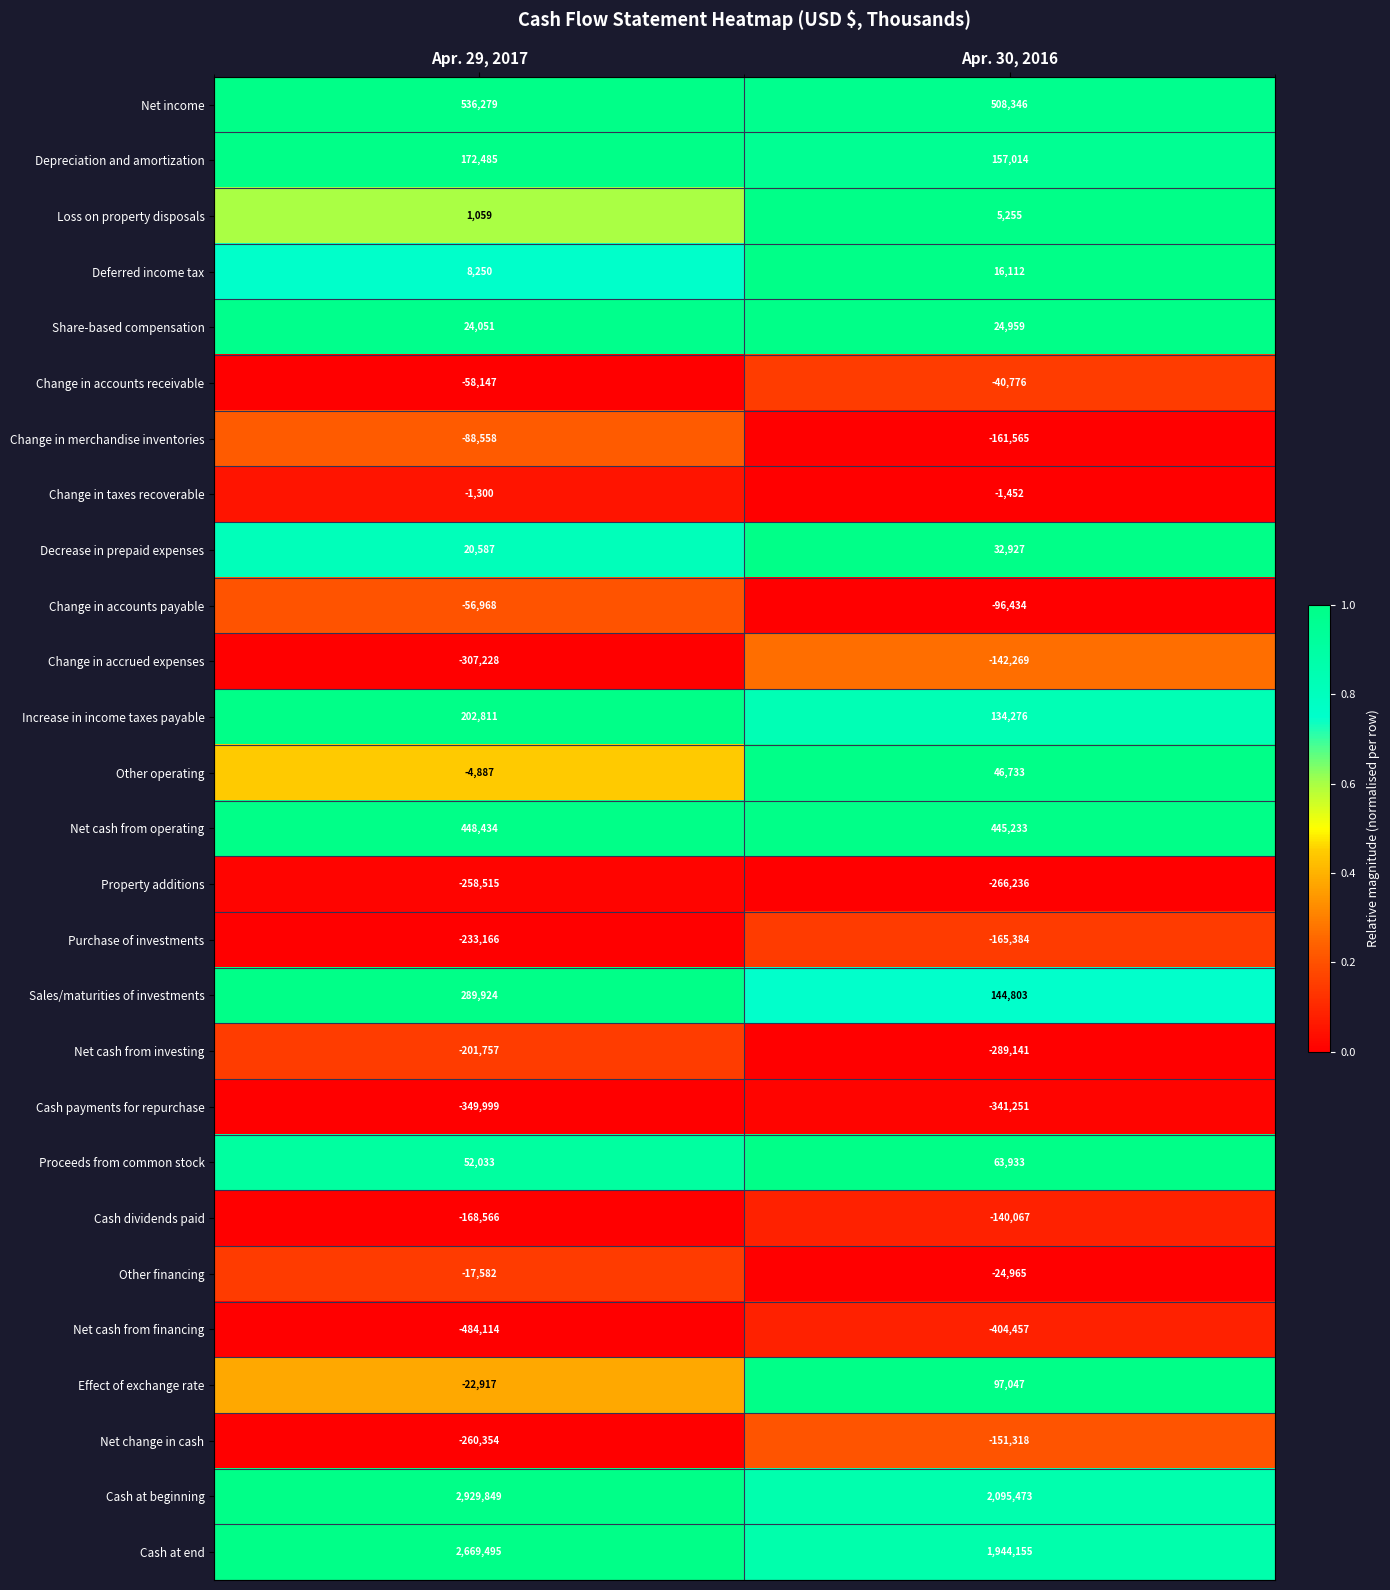

What is the difference between the highest and lowest values at Apr. 29, 2017?

3413963